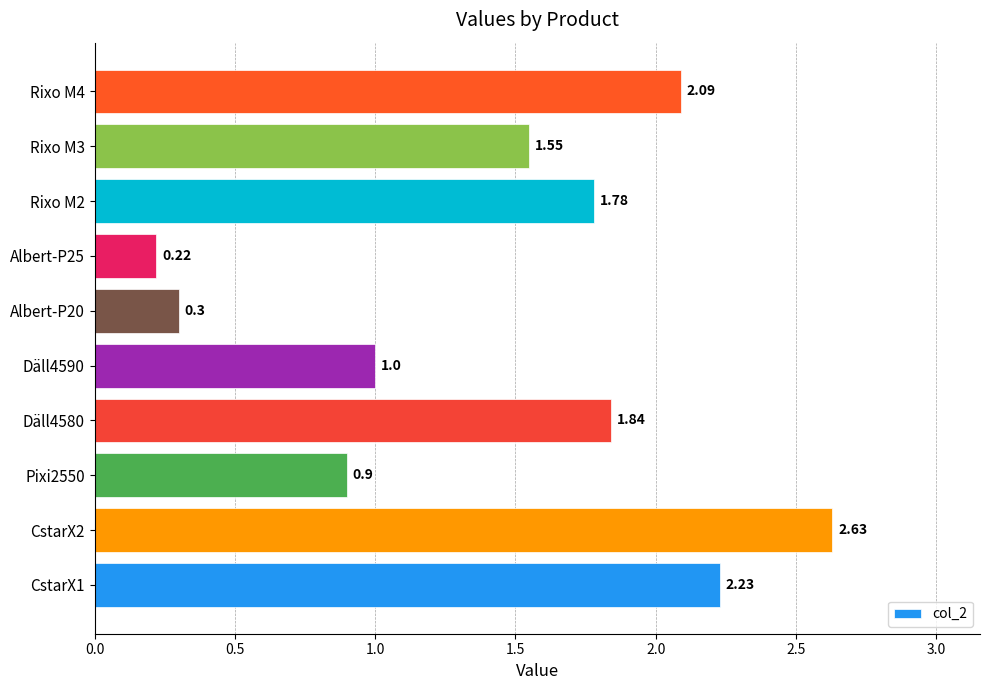

List the labels in order of value, largest first.

CstarX2, CstarX1, Rixo M4, Däll4580, Rixo M2, Rixo M3, Däll4590, Pixi2550, Albert-P20, Albert-P25